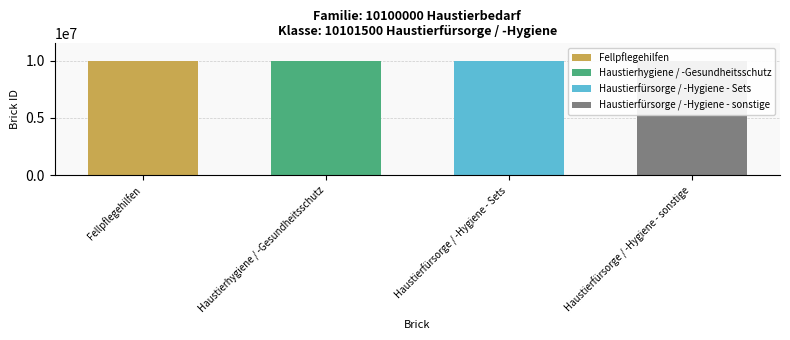

The chart shows a value of 13111768 at Haustierfürsorge / -Hygiene - sonstige. True or false?

False